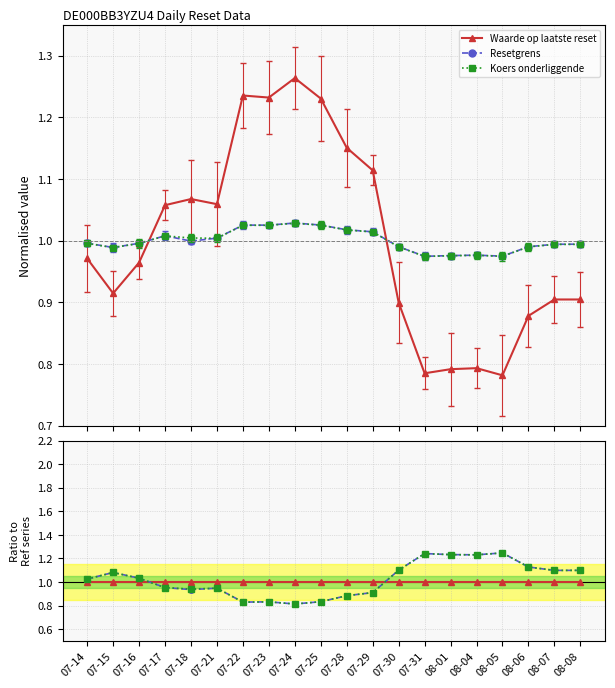

Between 07-18 and 07-14, which is larger?

07-18